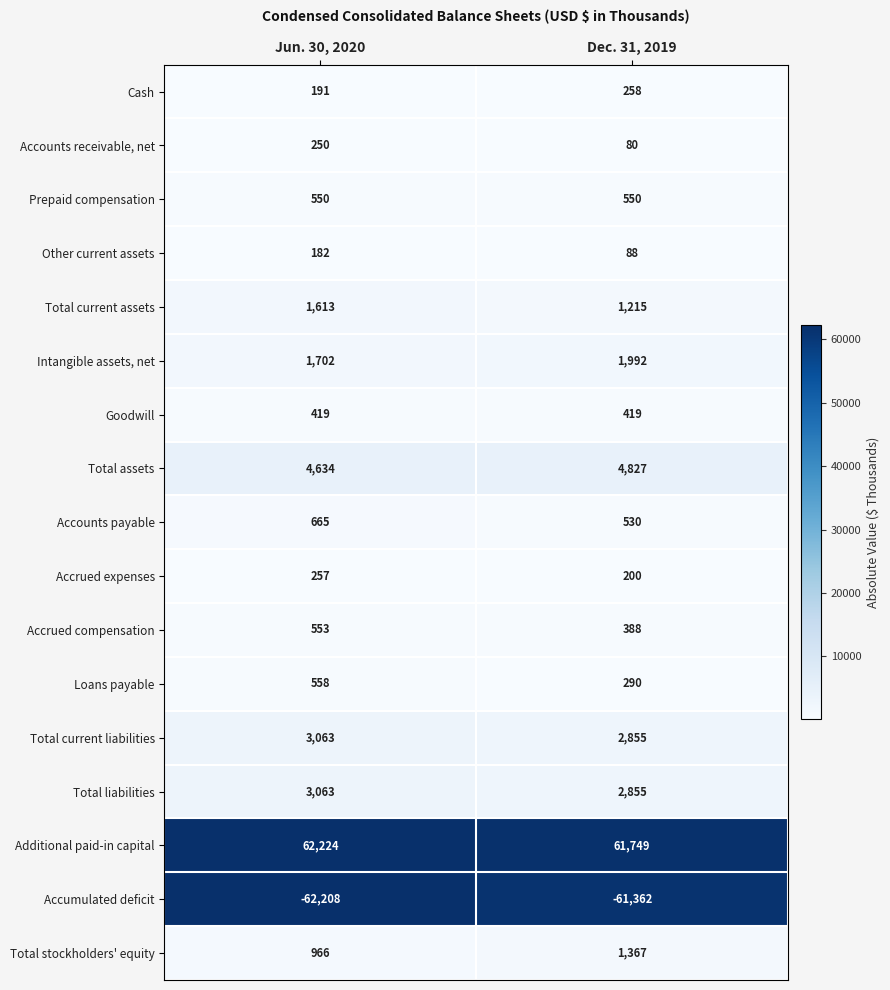

At how many categories does at least one series exceed 44008?

2